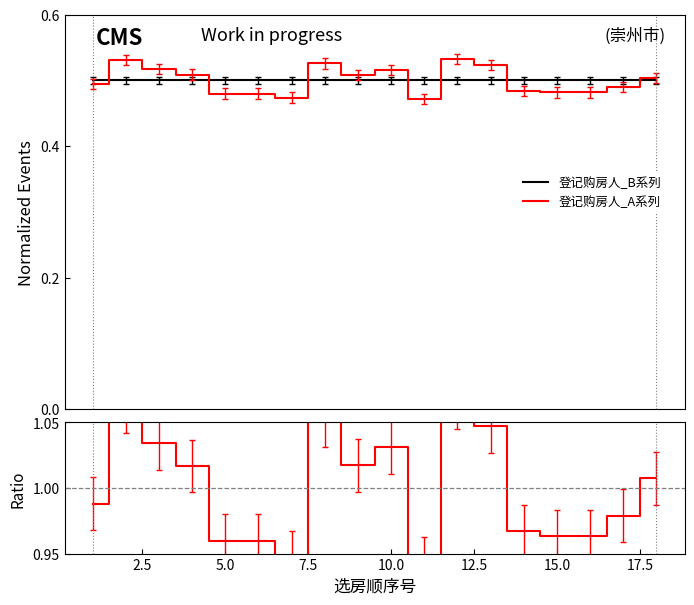

True or false: 登记购房人_A系列 has more than 0 points higher than both neighbors.

True